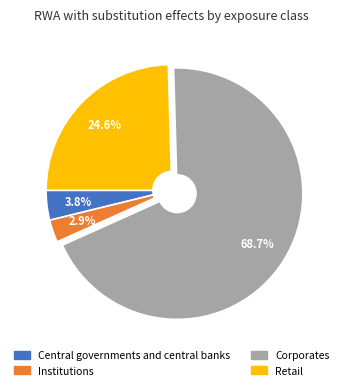

Count the number of slices in the pie.

4